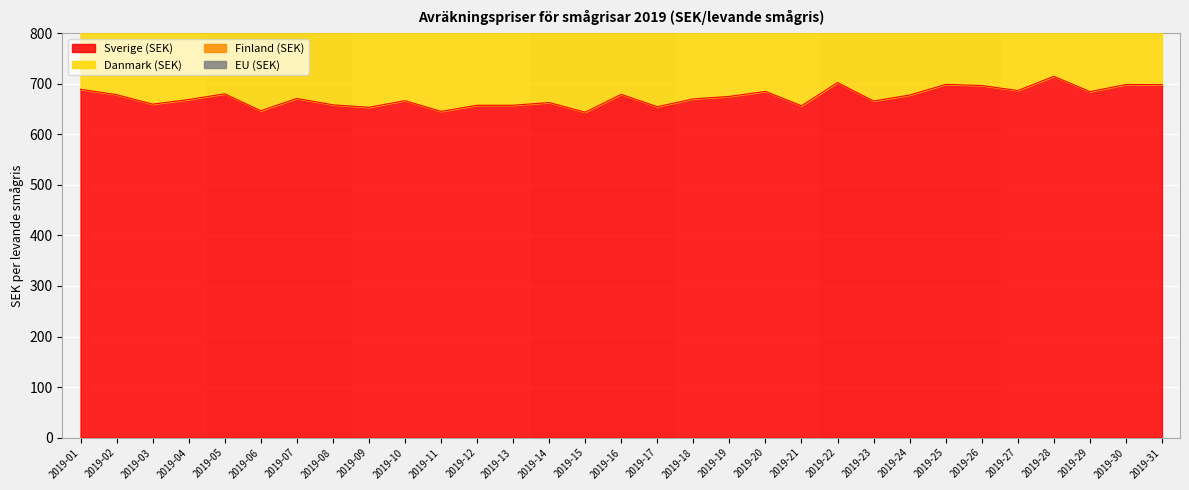

Reading right to left, list all the values displayed in this chart.

Sverige (SEK): 698.2	698.3	684.3	714.5	686.4	696.3	698.5	677.5	665.8	702.2	656.4	684.7	674.8	669.9	654.5	678.9	643.6	662.7	657.4	657.3	645.2	666.5	653.3	658.2	670.8	646.5	679.9	668.6	659.5	678.3	688.9
Danmark (SEK): 1763.2	1735.8	1736.6	1791.0	1764.3	1772.6	1782.0	1759.7	1724.4	1758.9	1728.0	1733.8	1721.9	1701.8	1661.9	1679.0	1635.2	1594.8	1563.8	1549.5	1535.4	1550.2	1525.6	1533.5	1541.9	1502.1	1515.1	1495.0	1497.3	1505.9	1517.2